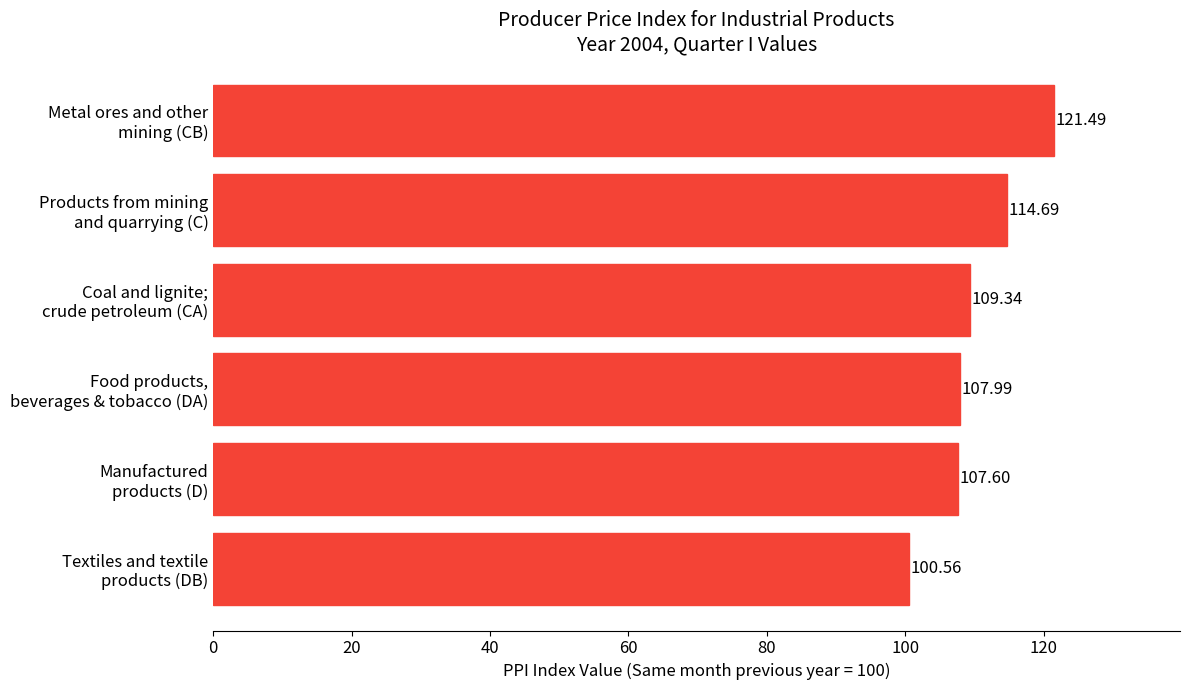

What is the average value?

110.3